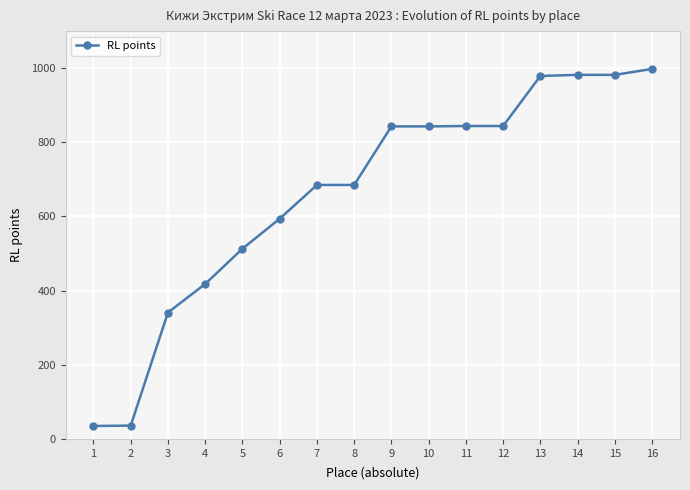

Does the chart display data point markers on the line(s)?

Yes